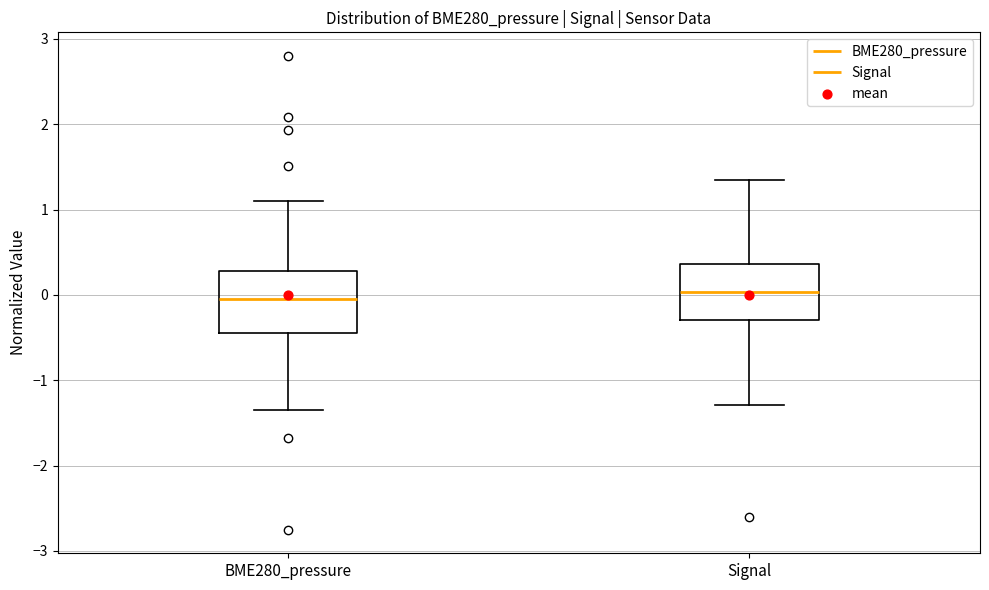

Reading left to right, transcribe this box plot: for each box, give where its median line is, the range the box spans, and where its two whiskers end, as read against the y-axis. The values are not printed on the chart, so give them approximately, as read against the axis.

BME280_pressure: median -0.1, box -0.4 to 0.3, whiskers -1.4 to 1.1
Signal: median 0.0, box -0.3 to 0.4, whiskers -1.3 to 1.4